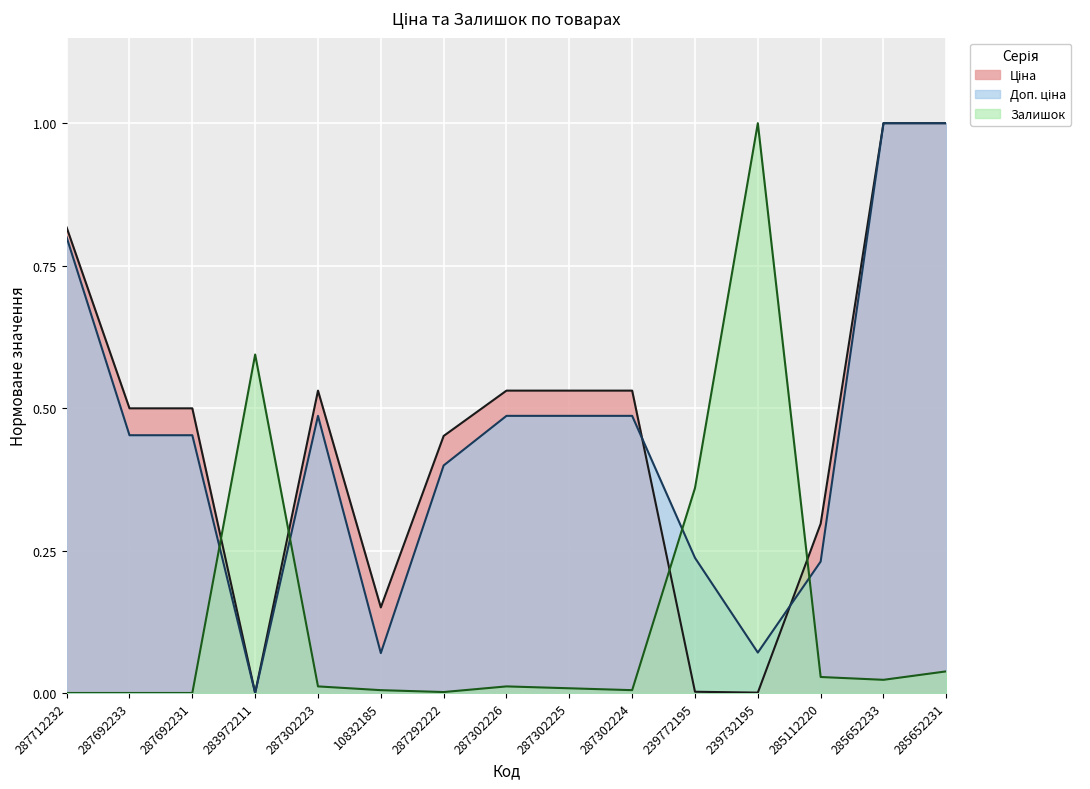

What position from the left is 285652233?

14